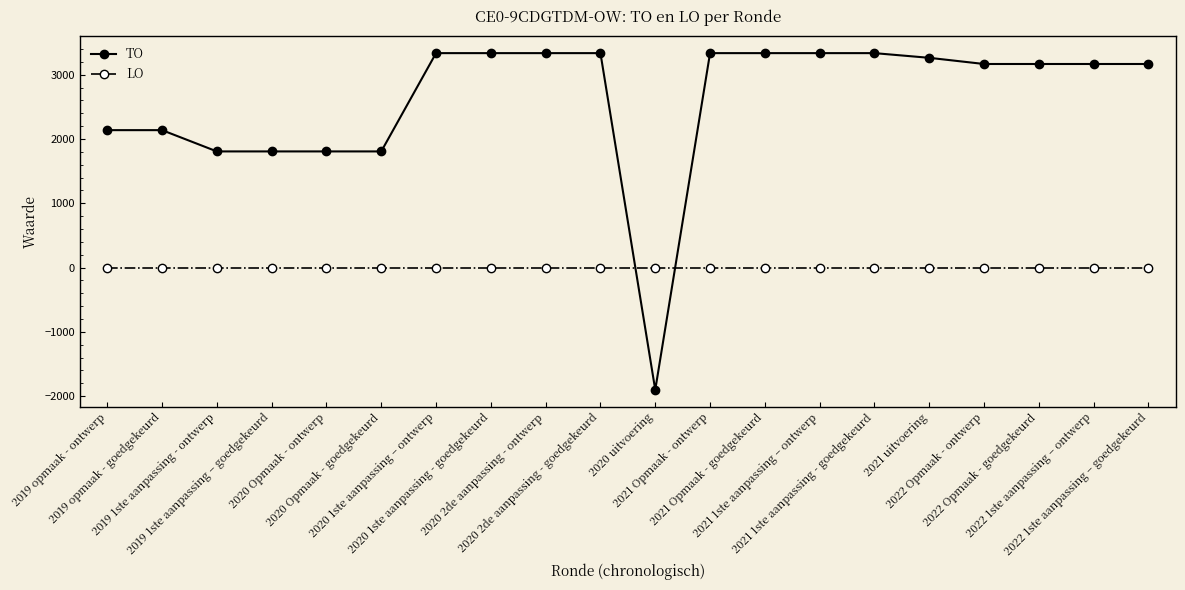

What are all the series names shown in the legend?

TO, LO